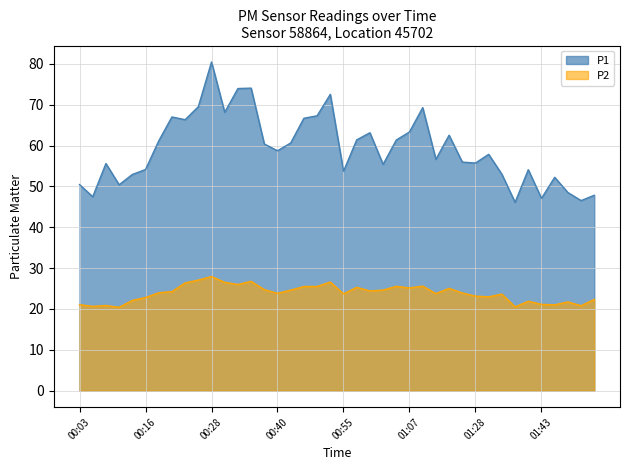

In P2, how many points are higher than both neighbors (excluding endpoints)?

11